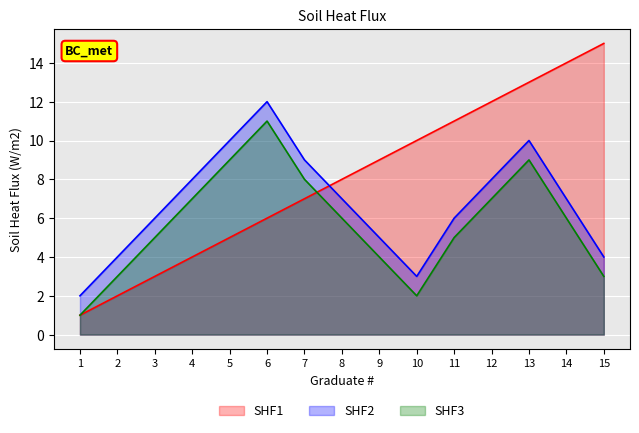

True or false: SHF3 has a value of 4 at 9.

True